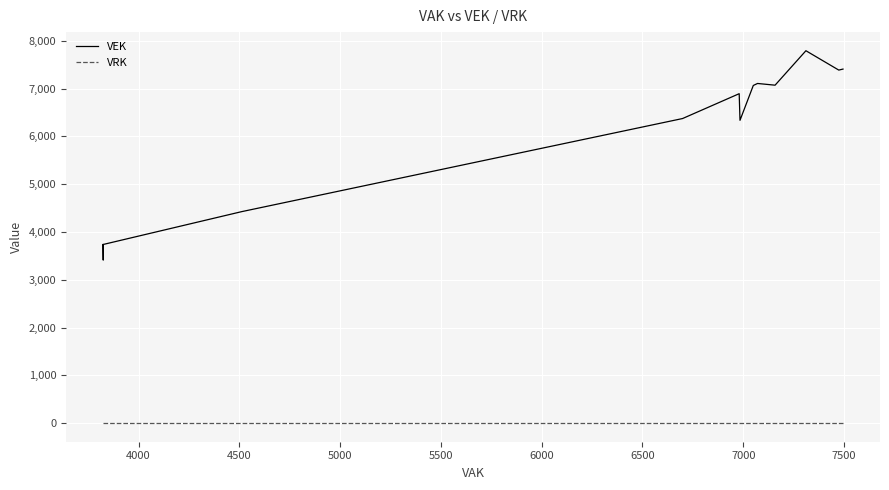

True or false: VRK and VEK cross at least once.

False